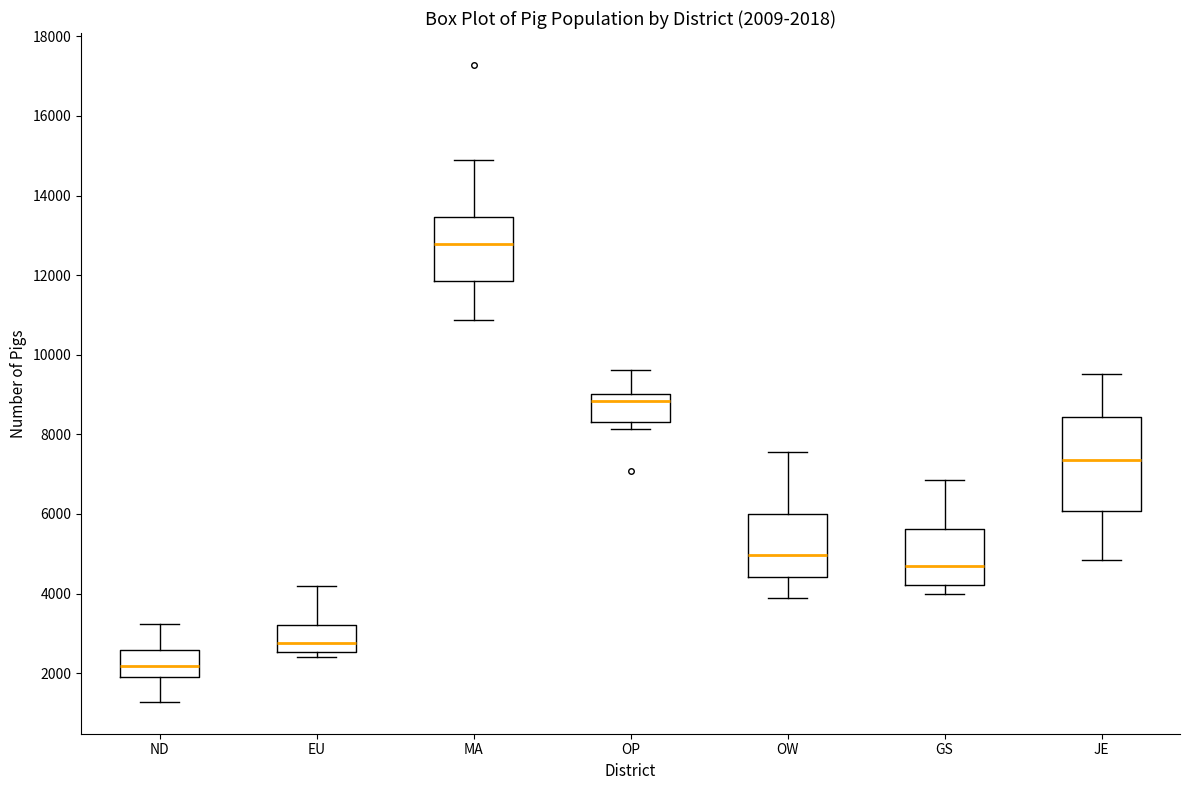

Comparing the boxes themselves (not the whiskers), which one is the tallest?

JE